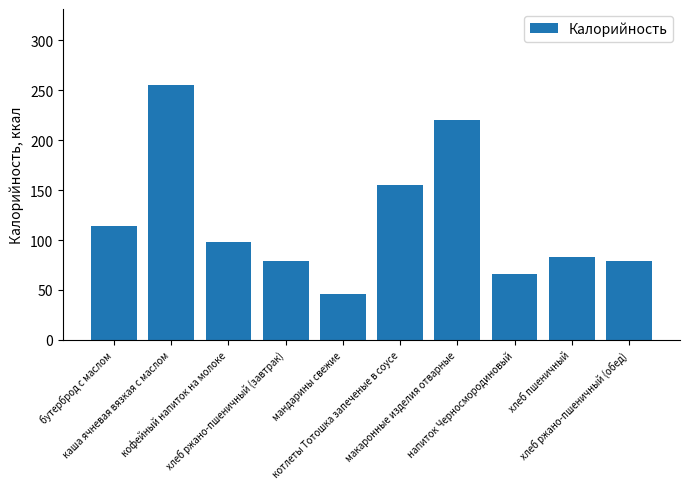

What is the change in value from бутерброд с маслом to кофейный напиток на молоке?

-16